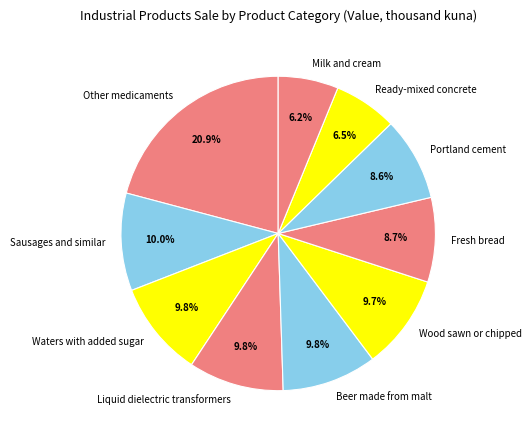

Which slice is the largest?

Other medicaments